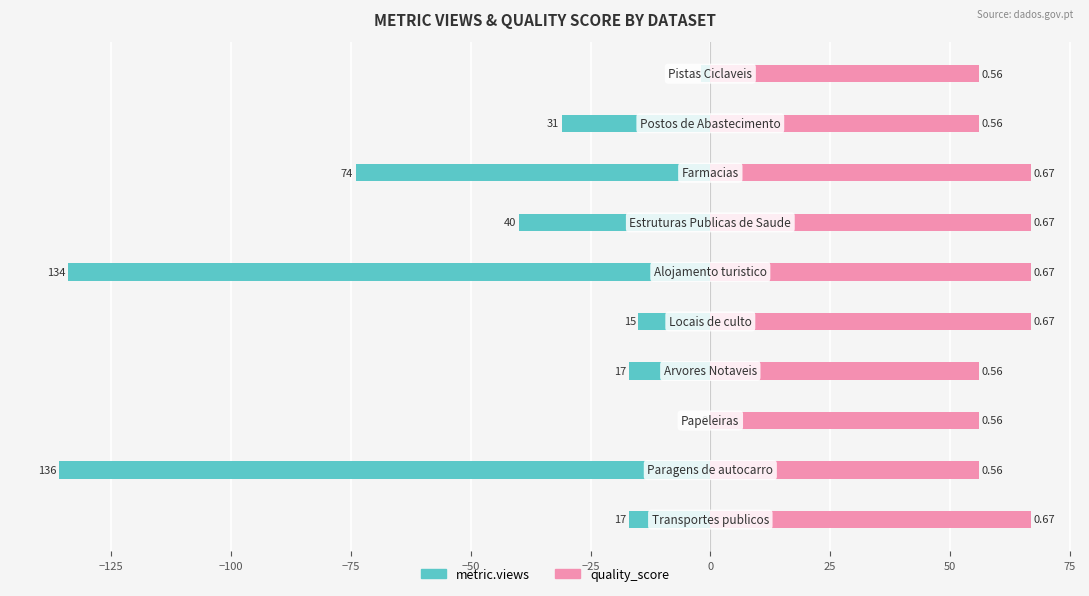

What is the sum of all metric.views values?

-466.0